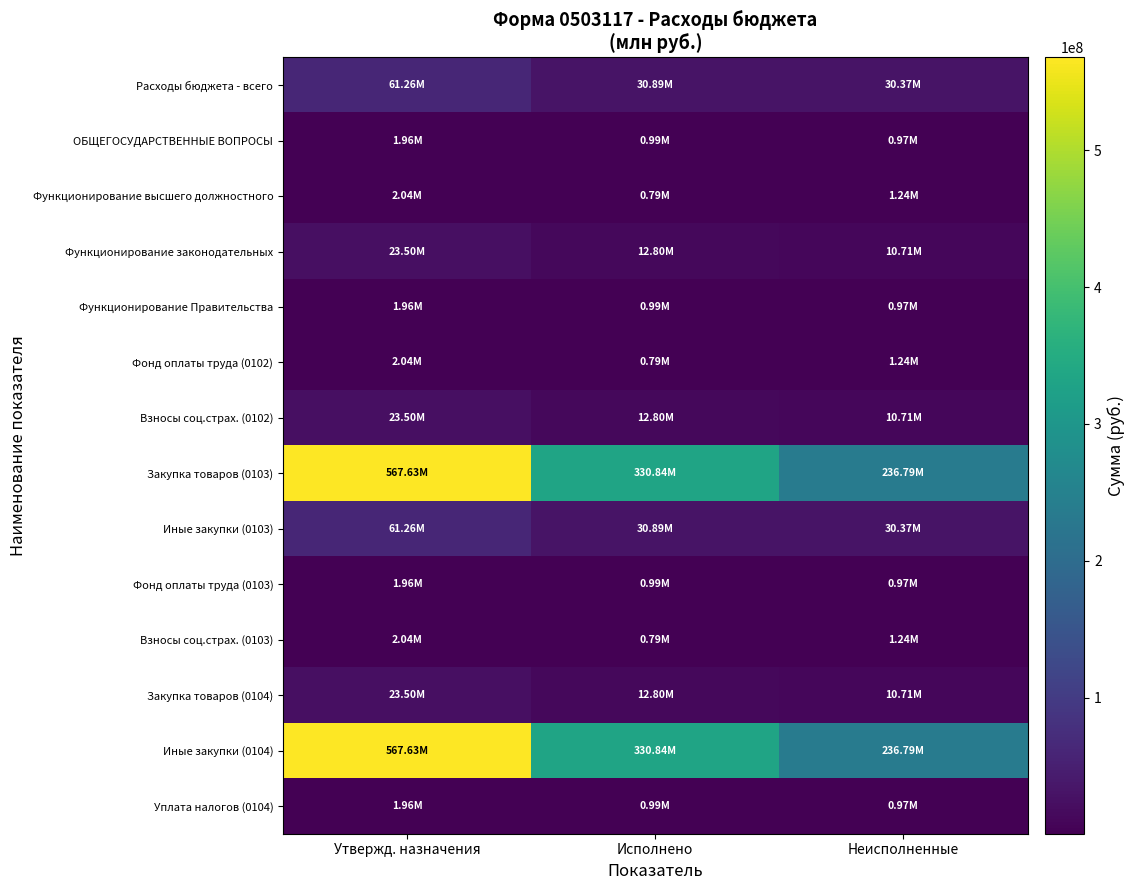

List the series in order of their peak value, highest first.

Закупка товаров (0103), Иные закупки (0104), Расходы бюджета - всего, Иные закупки (0103), Функционирование законодательных, Взносы соц.страх. (0102), Закупка товаров (0104), Функционирование высшего должностного, Фонд оплаты труда (0102), Взносы соц.страх. (0103), ОБЩЕГОСУДАРСТВЕННЫЕ ВОПРОСЫ, Функционирование Правительства, Фонд оплаты труда (0103), Уплата налогов (0104)